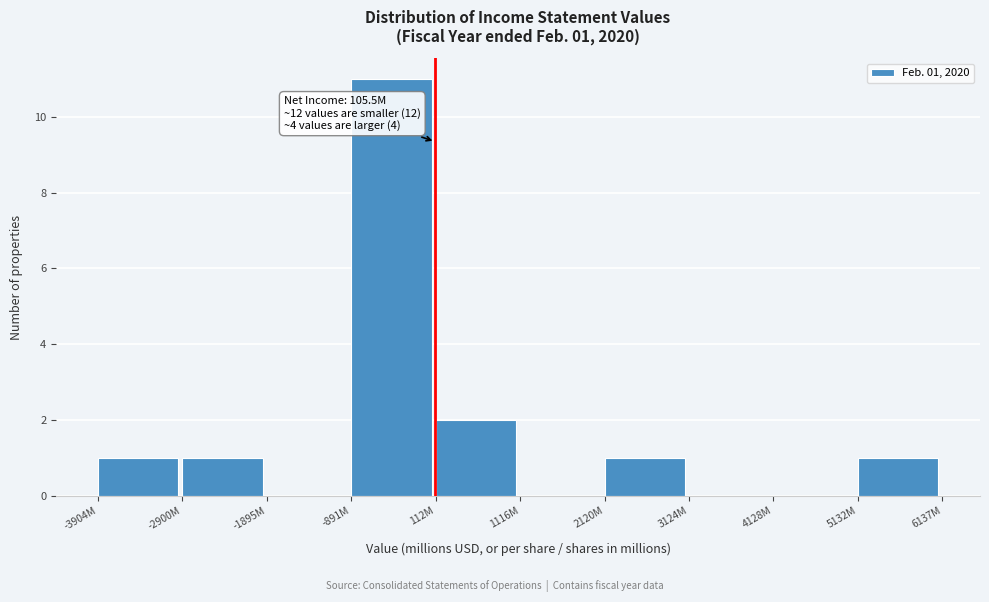

Reading left to right, extract all data points from this chart.

-3904M=1	-2900M=1	-1895M=0	-891M=11	112M=2	1116M=0	2120M=1	3124M=0	4128M=0	5132M=1